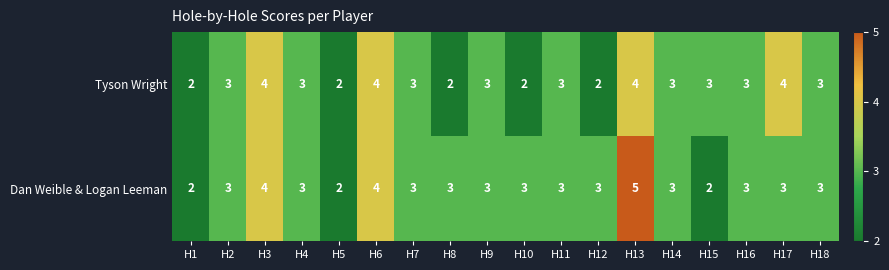

How many series are shown in this chart?

2